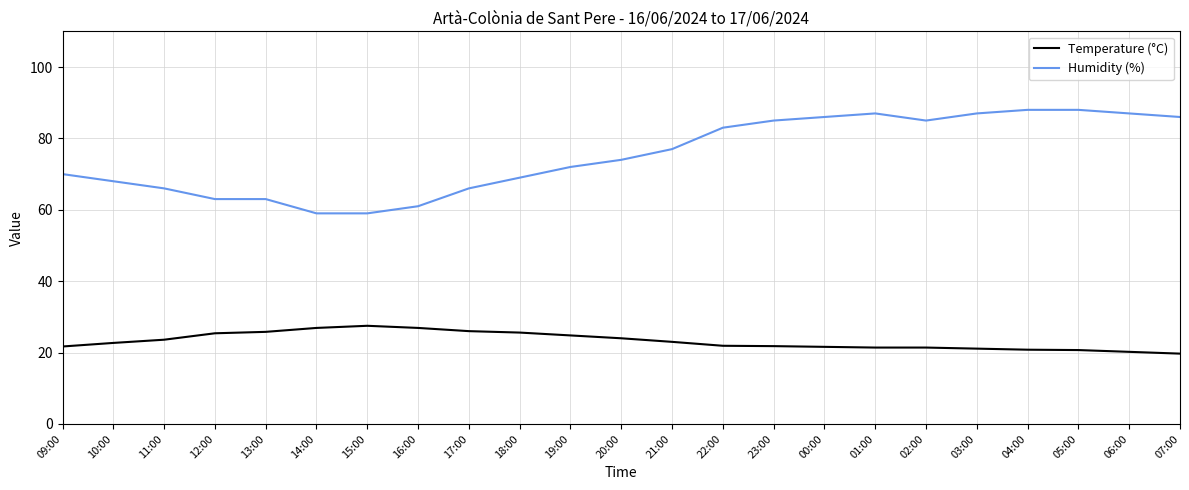

At 04:00, list the series in order from smallest to largest.

Temperature (°C), Humidity (%)